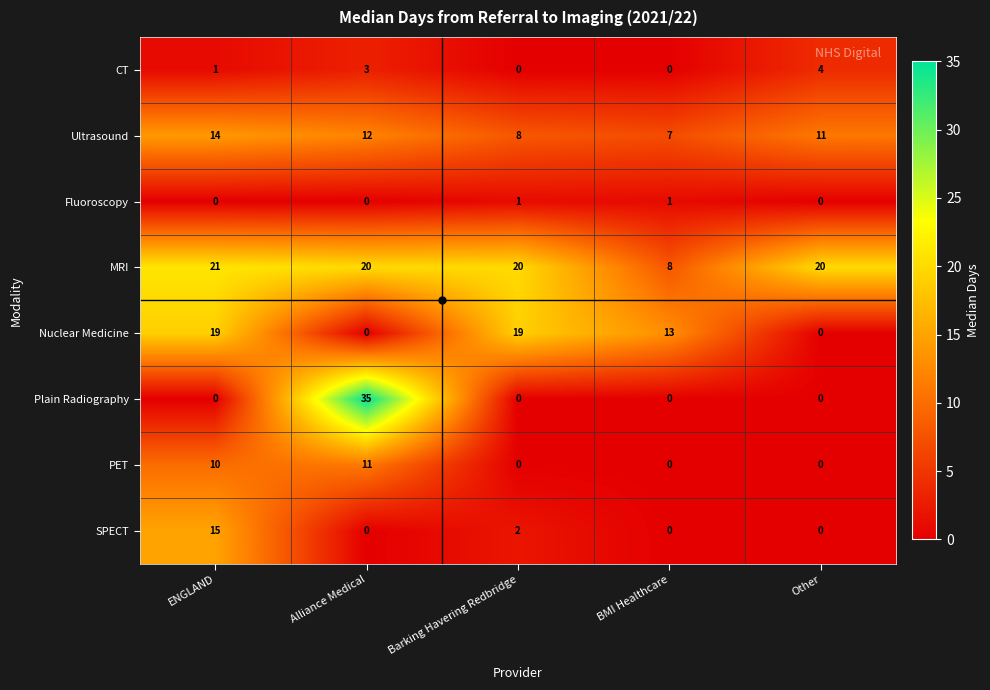

True or false: SPECT has a value of -6 at BMI Healthcare.

False